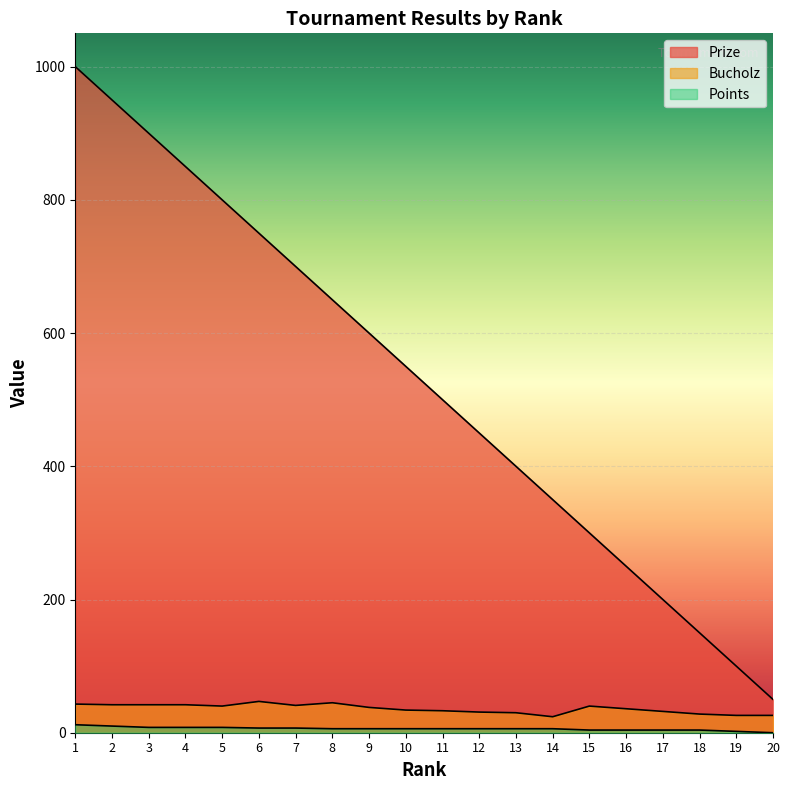

What are all the series names shown in the legend?

Prize, Bucholz, Points